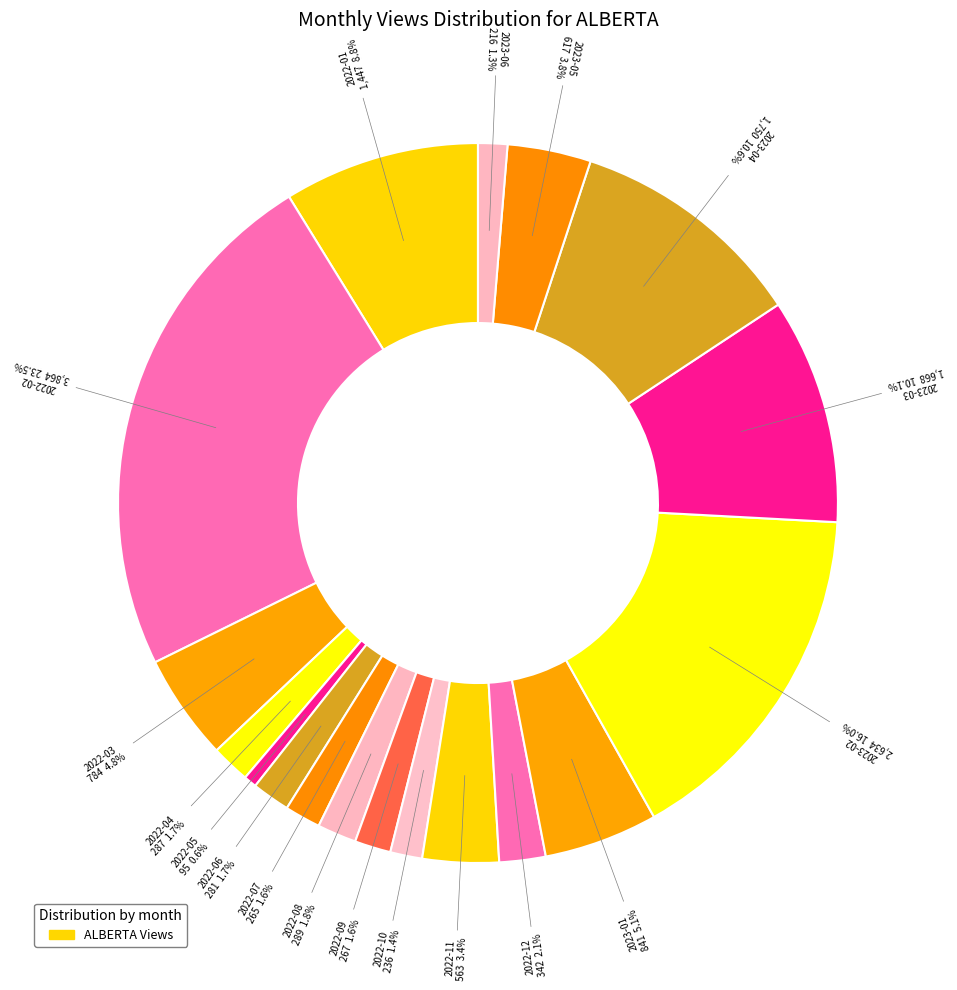

What is the ratio of the value at 2022-02 to the value at 2023-03?

2.3